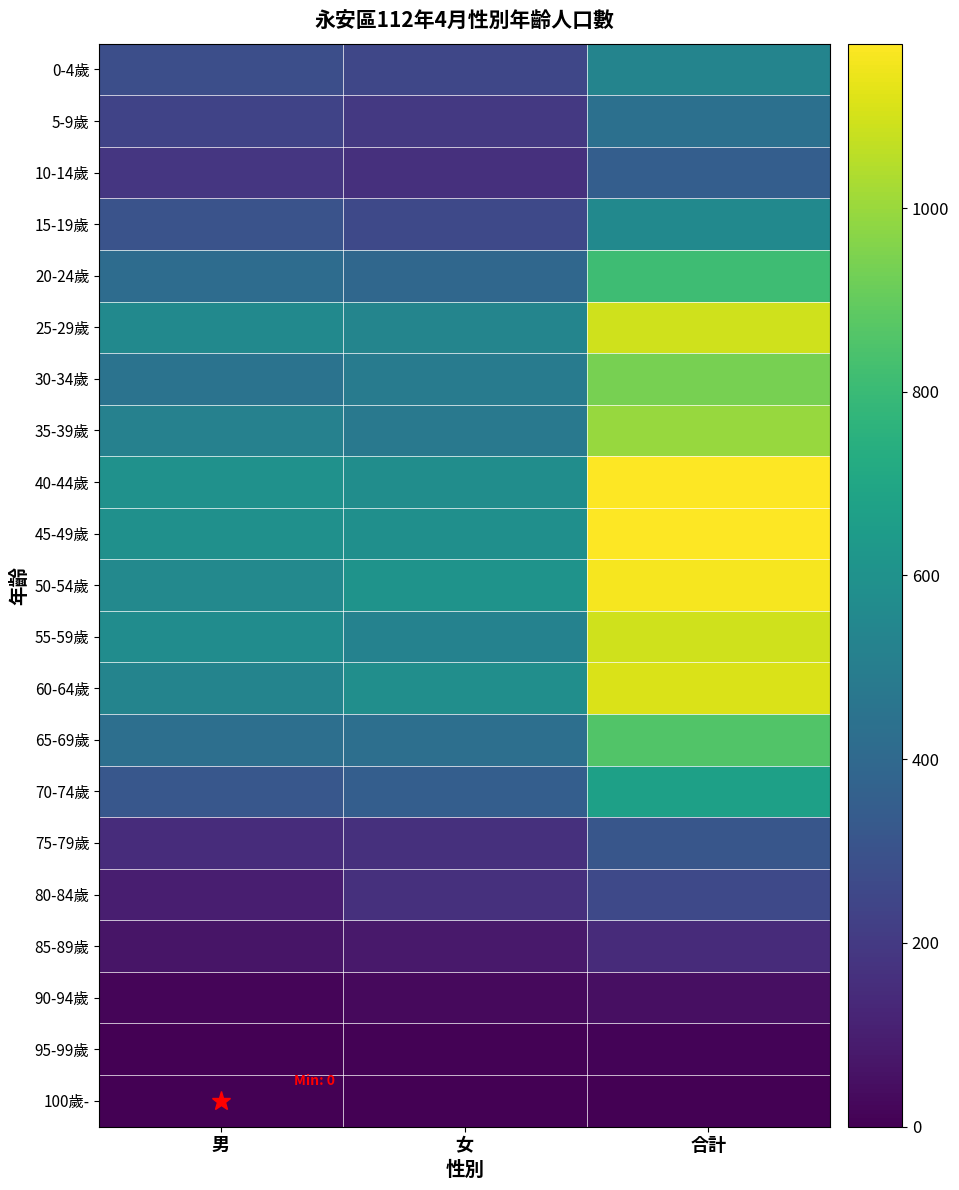

What is the total value across all series at 男?

6874